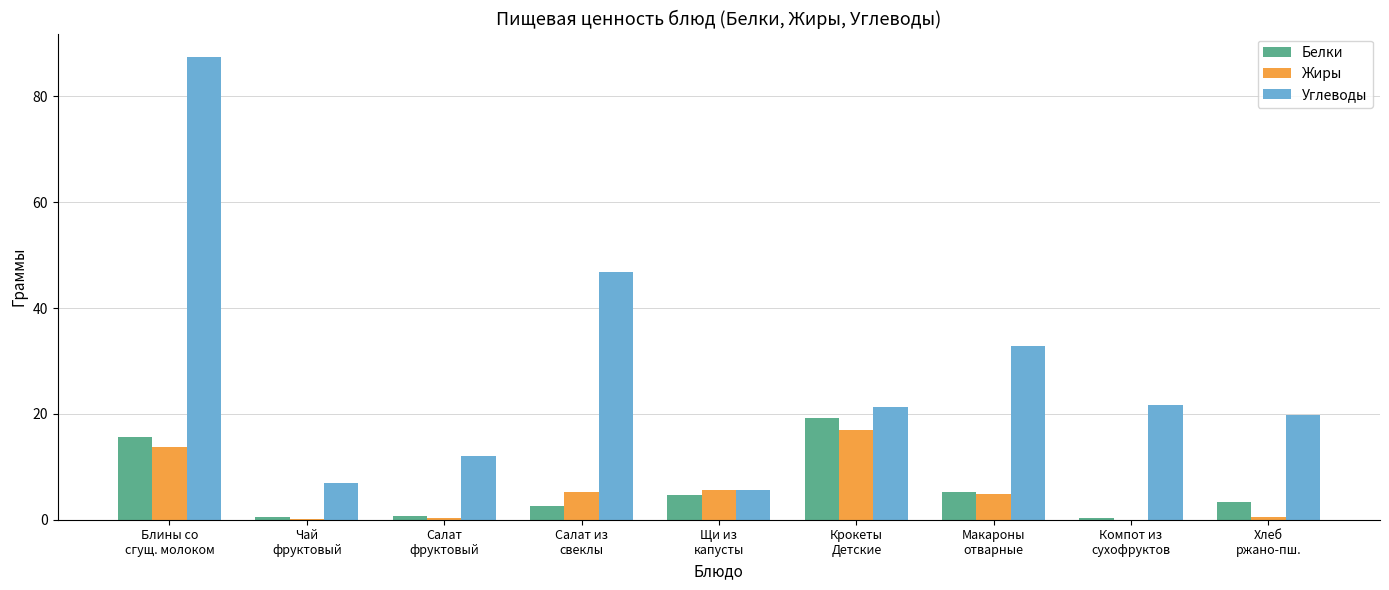

What is the total value across all series at Компот из
сухофруктов?

22.0